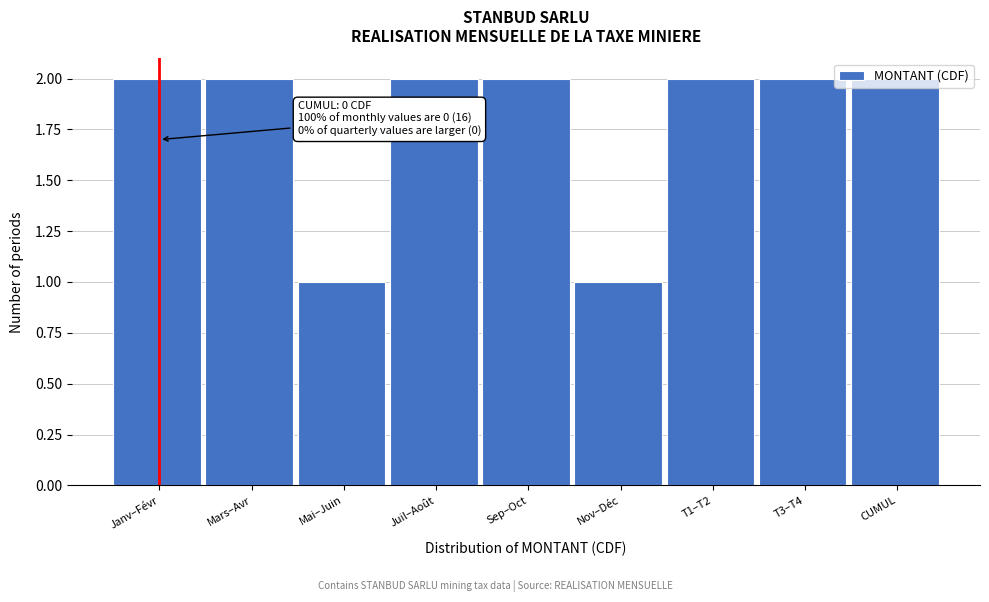

Between Juil–Août and Nov–Déc, which is larger?

Juil–Août